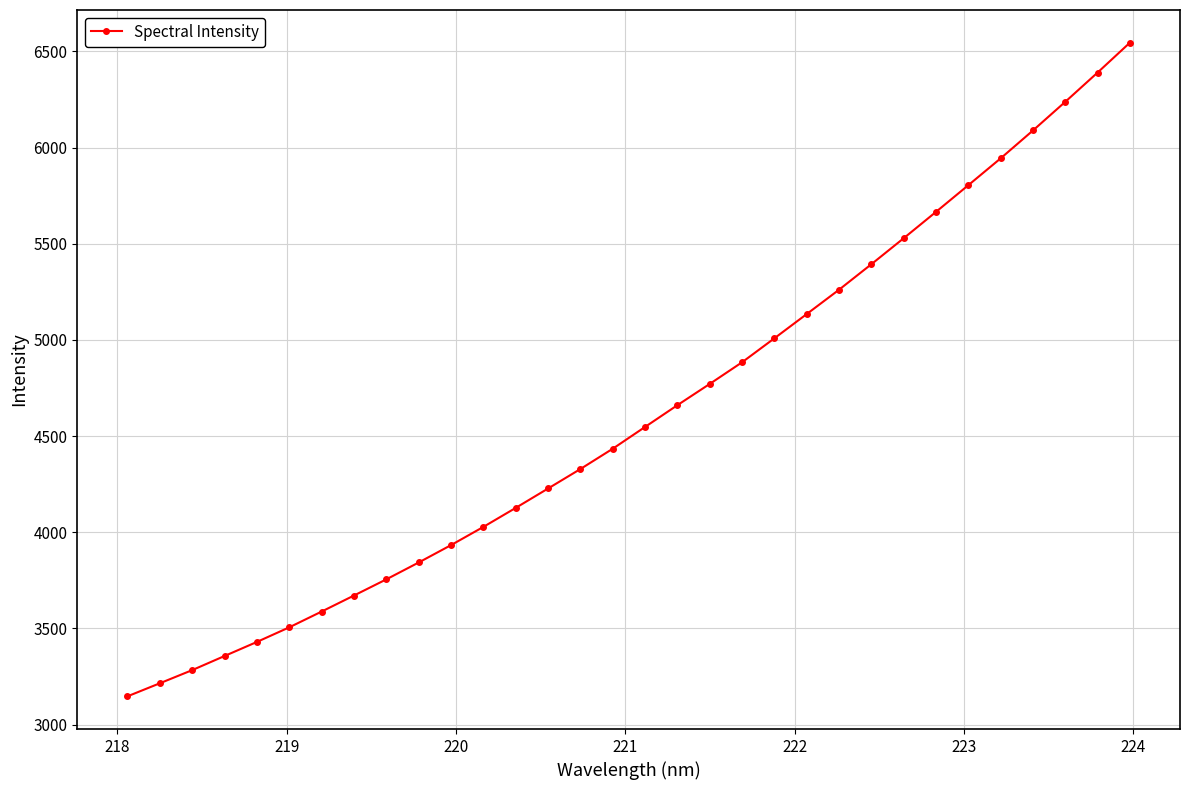

What is the sum of all values?

147736.8